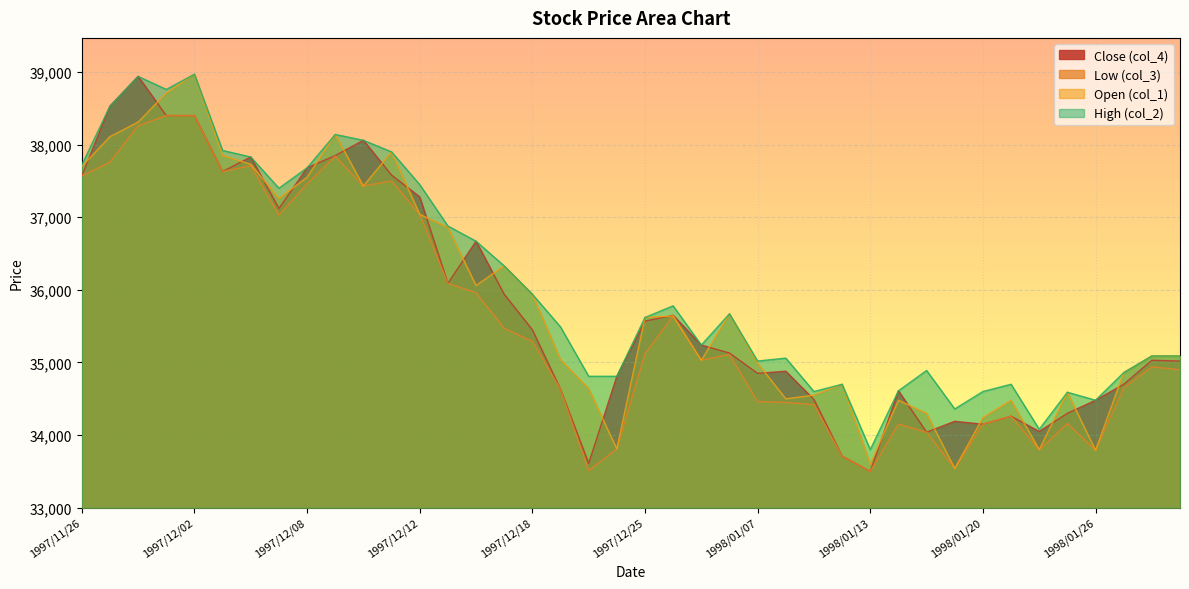

Between 1997/12/18 and 1998/01/26, which series saw the biggest shift?

col_1